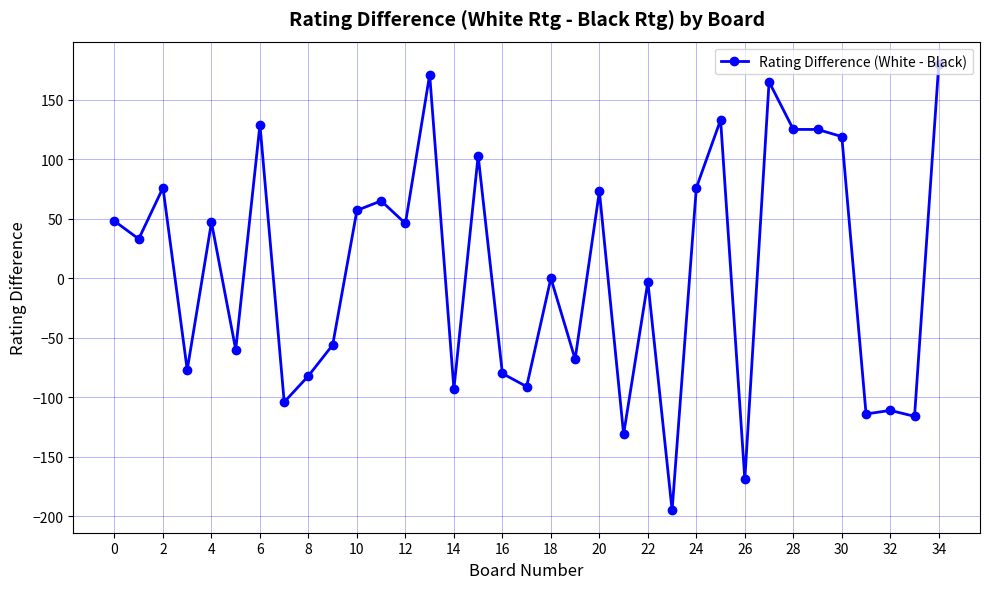

Count the number of data series in this chart.

1